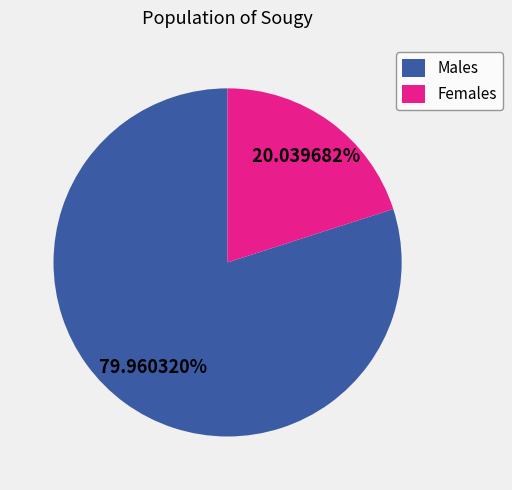

Combined, do Females and Males account for over 50%?

Yes